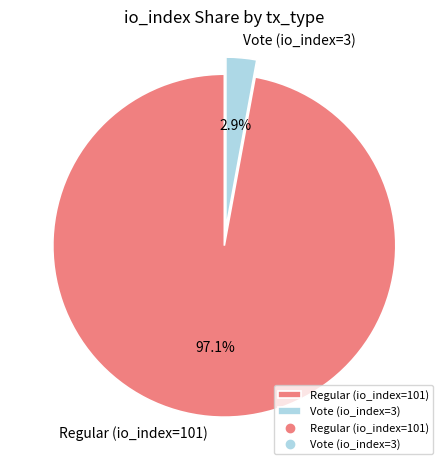

To the nearest percent, what is the difference between the largest and smallest slice percentages?

94%